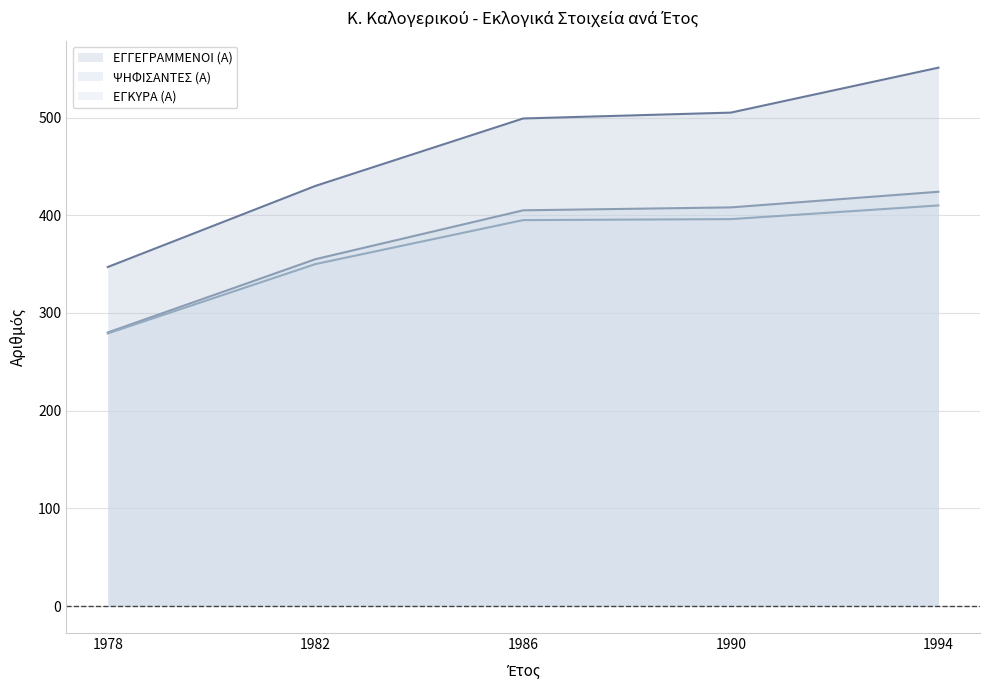

How many data points does each series have?

5